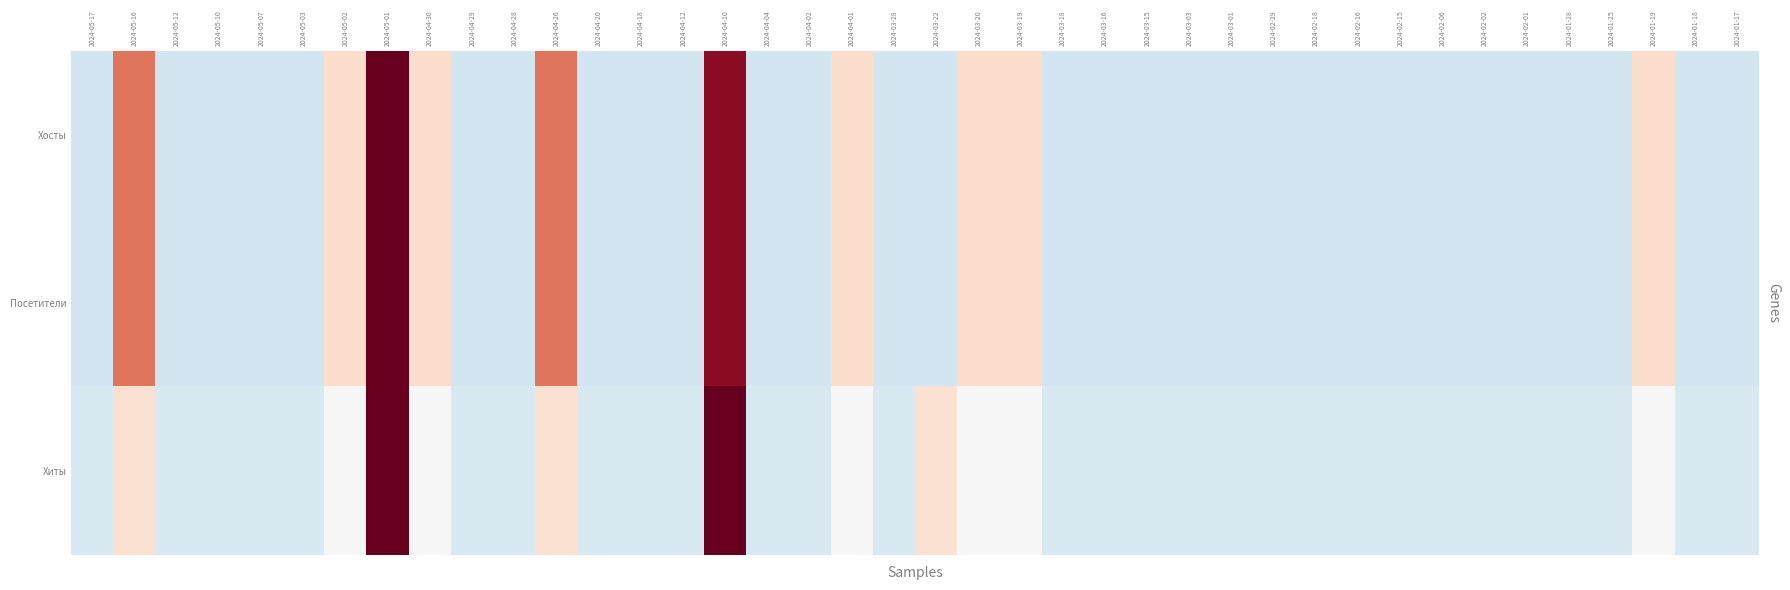

Reading left to right, what are all the values shown in this chart?

Хосты: 2024-05-17=-0.4	2024-05-16=1.1	2024-05-12=-0.4	2024-05-10=-0.4	2024-05-07=-0.4	2024-05-03=-0.4	2024-05-02=0.3	2024-05-01=5.4	2024-04-30=0.3	2024-04-29=-0.4	2024-04-28=-0.4	2024-04-26=1.1	2024-04-20=-0.4	2024-04-18=-0.4	2024-04-12=-0.4	2024-04-10=1.8	2024-04-04=-0.4	2024-04-02=-0.4	2024-04-01=0.3	2024-03-28=-0.4	2024-03-22=-0.4	2024-03-20=0.3	2024-03-19=0.3	2024-03-18=-0.4	2024-03-16=-0.4	2024-03-15=-0.4	2024-03-03=-0.4	2024-03-01=-0.4	2024-02-29=-0.4	2024-02-18=-0.4	2024-02-16=-0.4	2024-02-15=-0.4	2024-02-06=-0.4	2024-02-02=-0.4	2024-02-01=-0.4	2024-01-28=-0.4	2024-01-25=-0.4	2024-01-19=0.3	2024-01-18=-0.4	2024-01-17=-0.4
Посетители: 2024-05-17=-0.4	2024-05-16=1.1	2024-05-12=-0.4	2024-05-10=-0.4	2024-05-07=-0.4	2024-05-03=-0.4	2024-05-02=0.3	2024-05-01=5.4	2024-04-30=0.3	2024-04-29=-0.4	2024-04-28=-0.4	2024-04-26=1.1	2024-04-20=-0.4	2024-04-18=-0.4	2024-04-12=-0.4	2024-04-10=1.8	2024-04-04=-0.4	2024-04-02=-0.4	2024-04-01=0.3	2024-03-28=-0.4	2024-03-22=-0.4	2024-03-20=0.3	2024-03-19=0.3	2024-03-18=-0.4	2024-03-16=-0.4	2024-03-15=-0.4	2024-03-03=-0.4	2024-03-01=-0.4	2024-02-29=-0.4	2024-02-18=-0.4	2024-02-16=-0.4	2024-02-15=-0.4	2024-02-06=-0.4	2024-02-02=-0.4	2024-02-01=-0.4	2024-01-28=-0.4	2024-01-25=-0.4	2024-01-19=0.3	2024-01-18=-0.4	2024-01-17=-0.4
Хиты: 2024-05-17=-0.3	2024-05-16=0.3	2024-05-12=-0.3	2024-05-10=-0.3	2024-05-07=-0.3	2024-05-03=-0.3	2024-05-02=0.0	2024-05-01=2.1	2024-04-30=0.0	2024-04-29=-0.3	2024-04-28=-0.3	2024-04-26=0.3	2024-04-20=-0.3	2024-04-18=-0.3	2024-04-12=-0.3	2024-04-10=5.7	2024-04-04=-0.3	2024-04-02=-0.3	2024-04-01=0.0	2024-03-28=-0.3	2024-03-22=0.3	2024-03-20=0.0	2024-03-19=0.0	2024-03-18=-0.3	2024-03-16=-0.3	2024-03-15=-0.3	2024-03-03=-0.3	2024-03-01=-0.3	2024-02-29=-0.3	2024-02-18=-0.3	2024-02-16=-0.3	2024-02-15=-0.3	2024-02-06=-0.3	2024-02-02=-0.3	2024-02-01=-0.3	2024-01-28=-0.3	2024-01-25=-0.3	2024-01-19=0.0	2024-01-18=-0.3	2024-01-17=-0.3